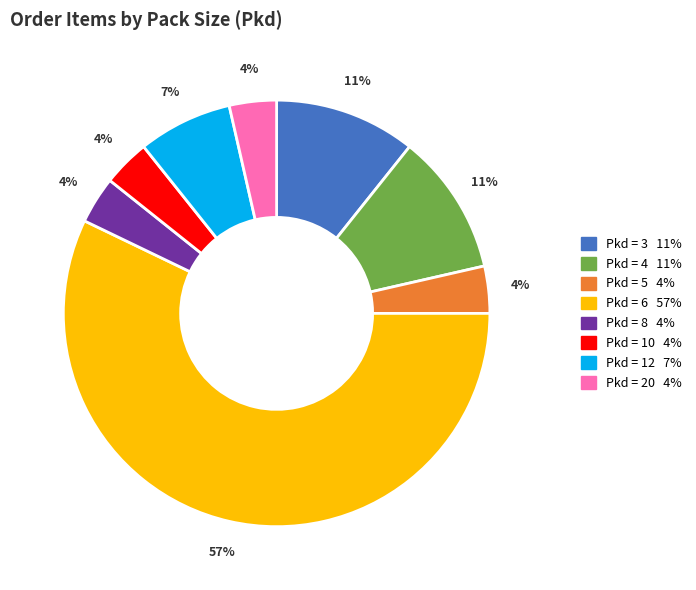

To the nearest percent, what is the average slice percentage?

12%